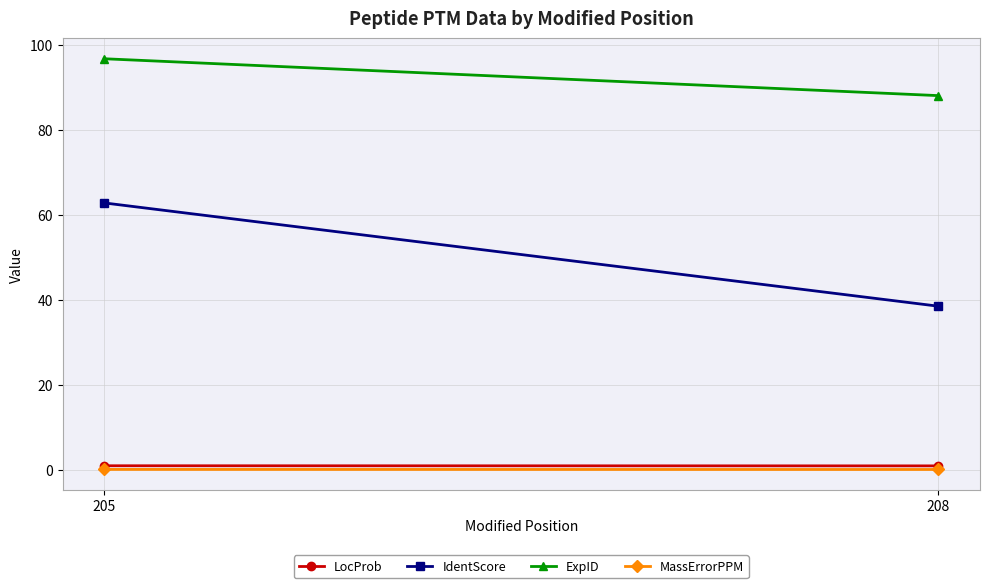

Count the MassErrorPPM values in the range 0 to 1.

2